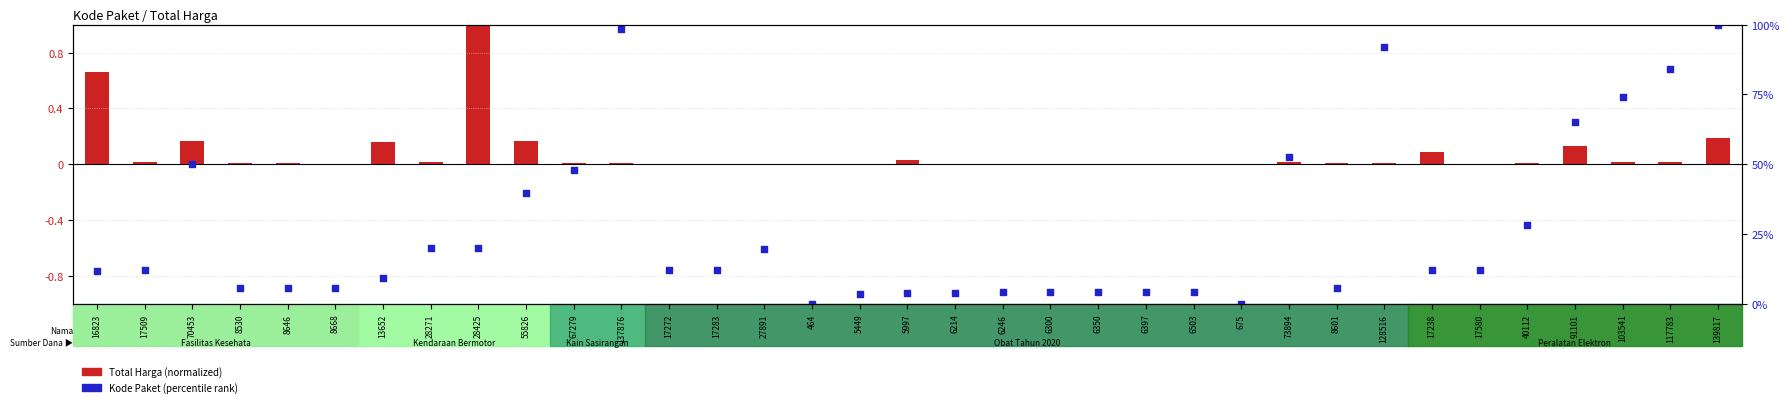

At which category is the sum across all series the highest?

139817